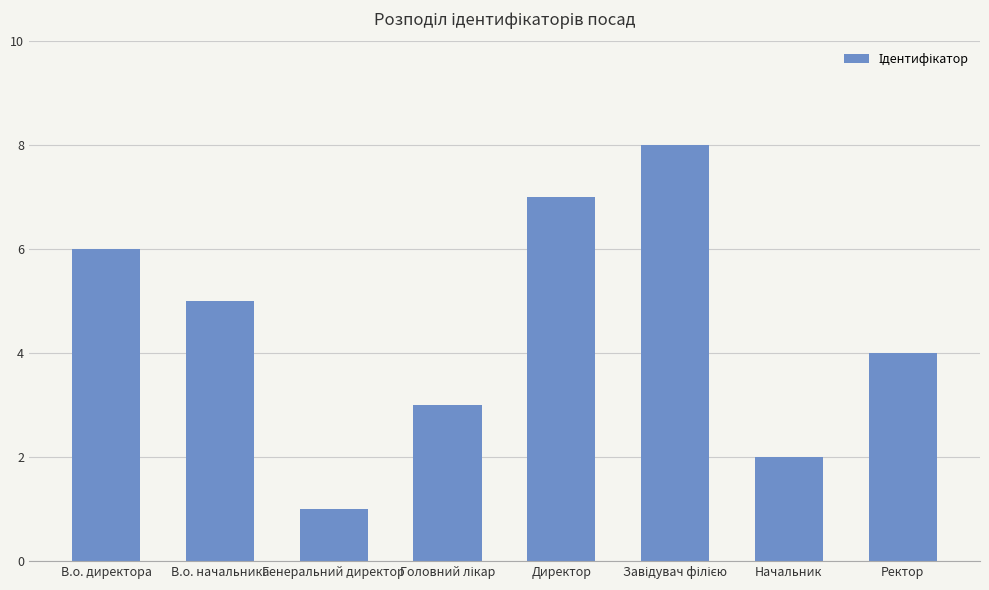

Reading left to right, what are all the values shown in this chart?

6	5	1	3	7	8	2	4